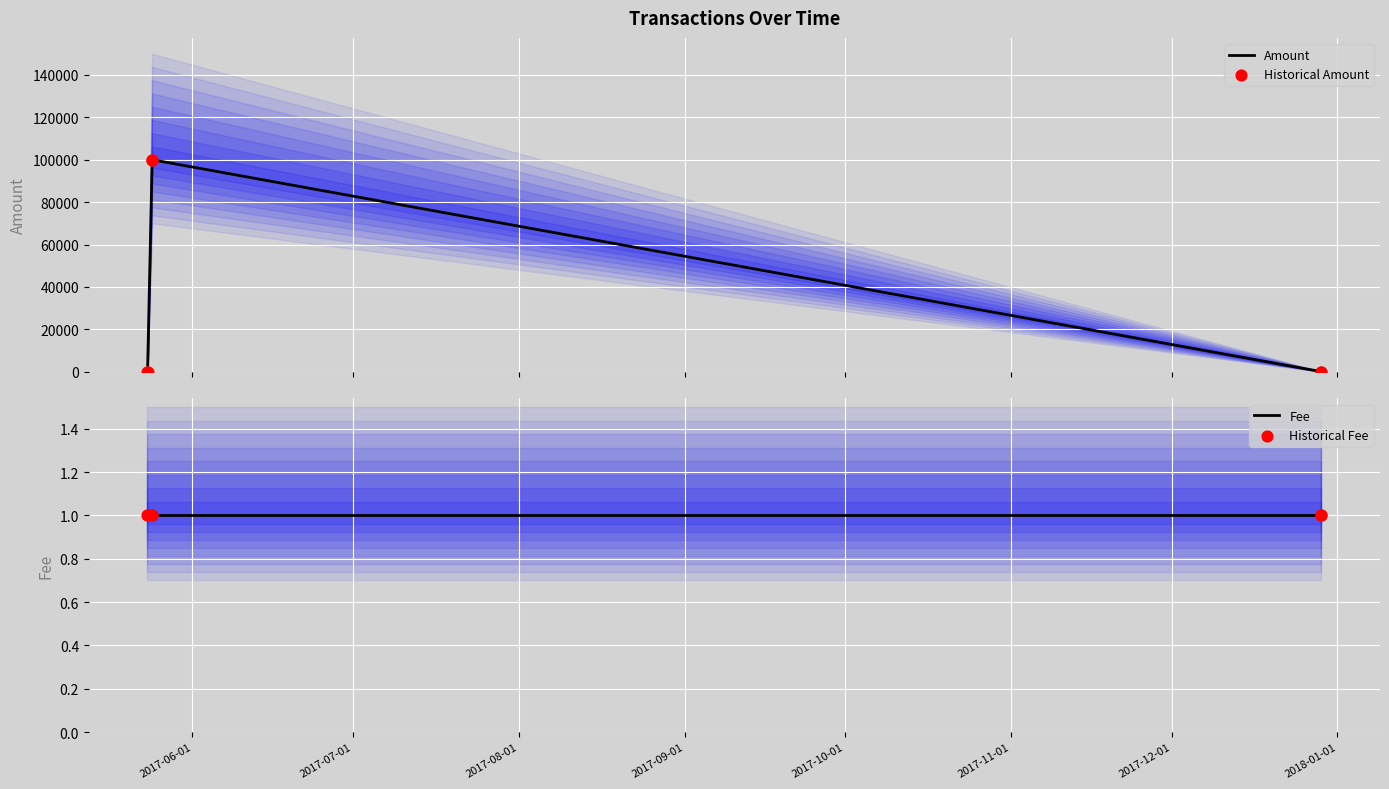

At how many categories does at least one series exceed 87419?

2